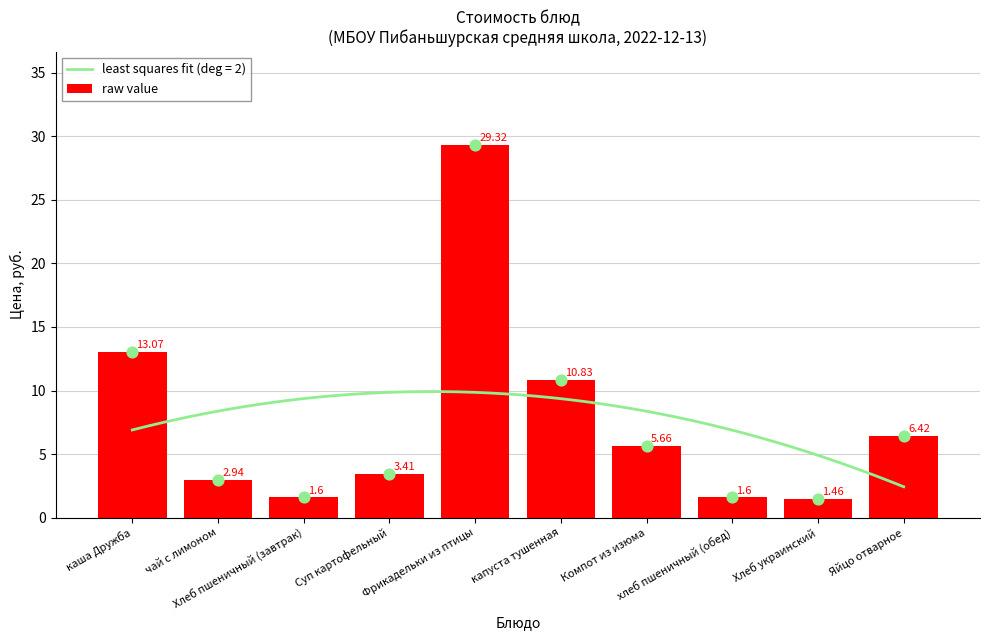

What is the change in value from Компот из изюма to хлеб пшеничный (обед)?

-4.1